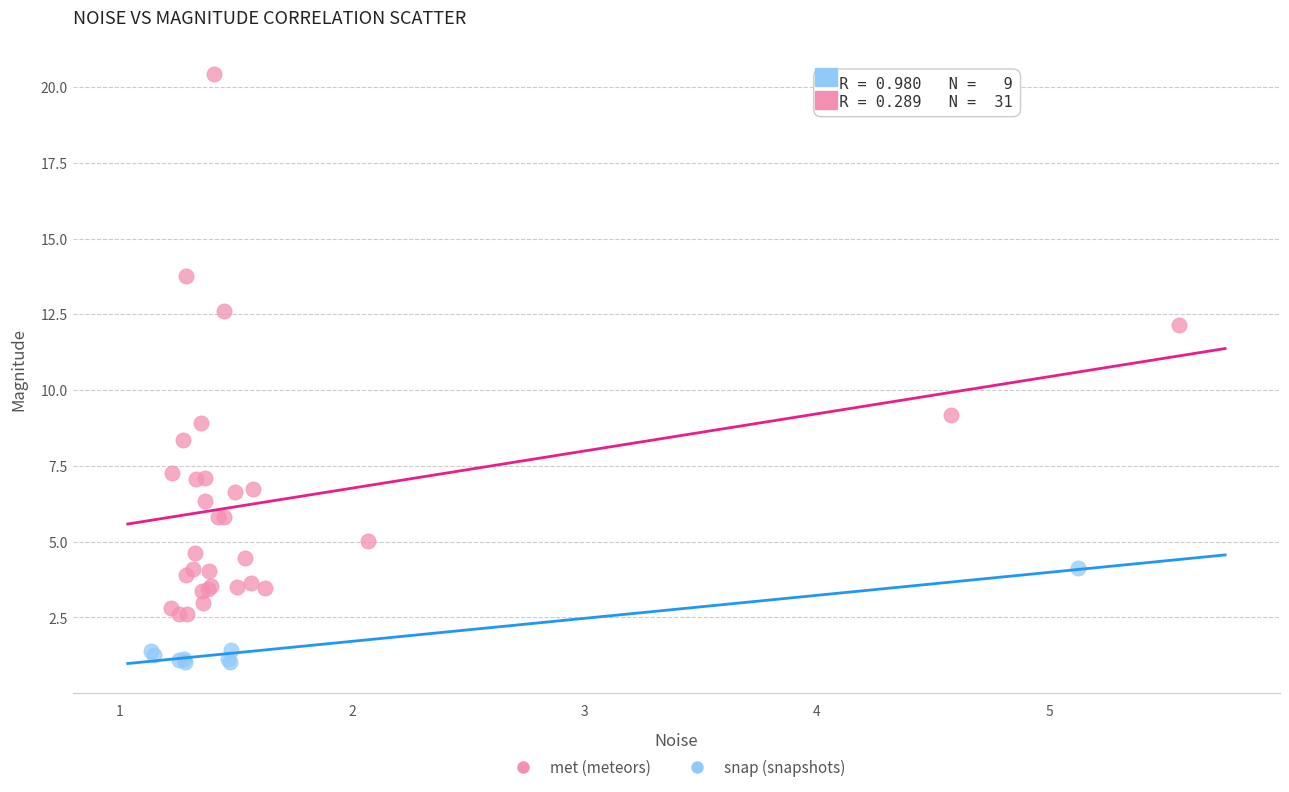

Which series contains the lowest Y value?

snap (snapshots)